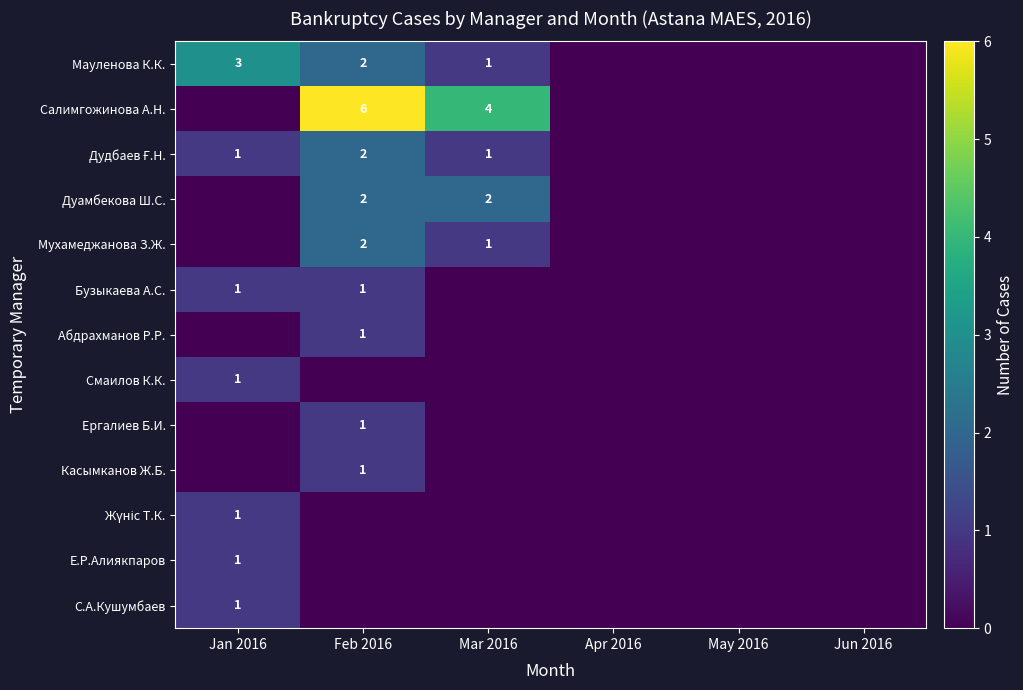

True or false: Е.Р.Алиякпаров has a value of 0 at Jan 2016.

False